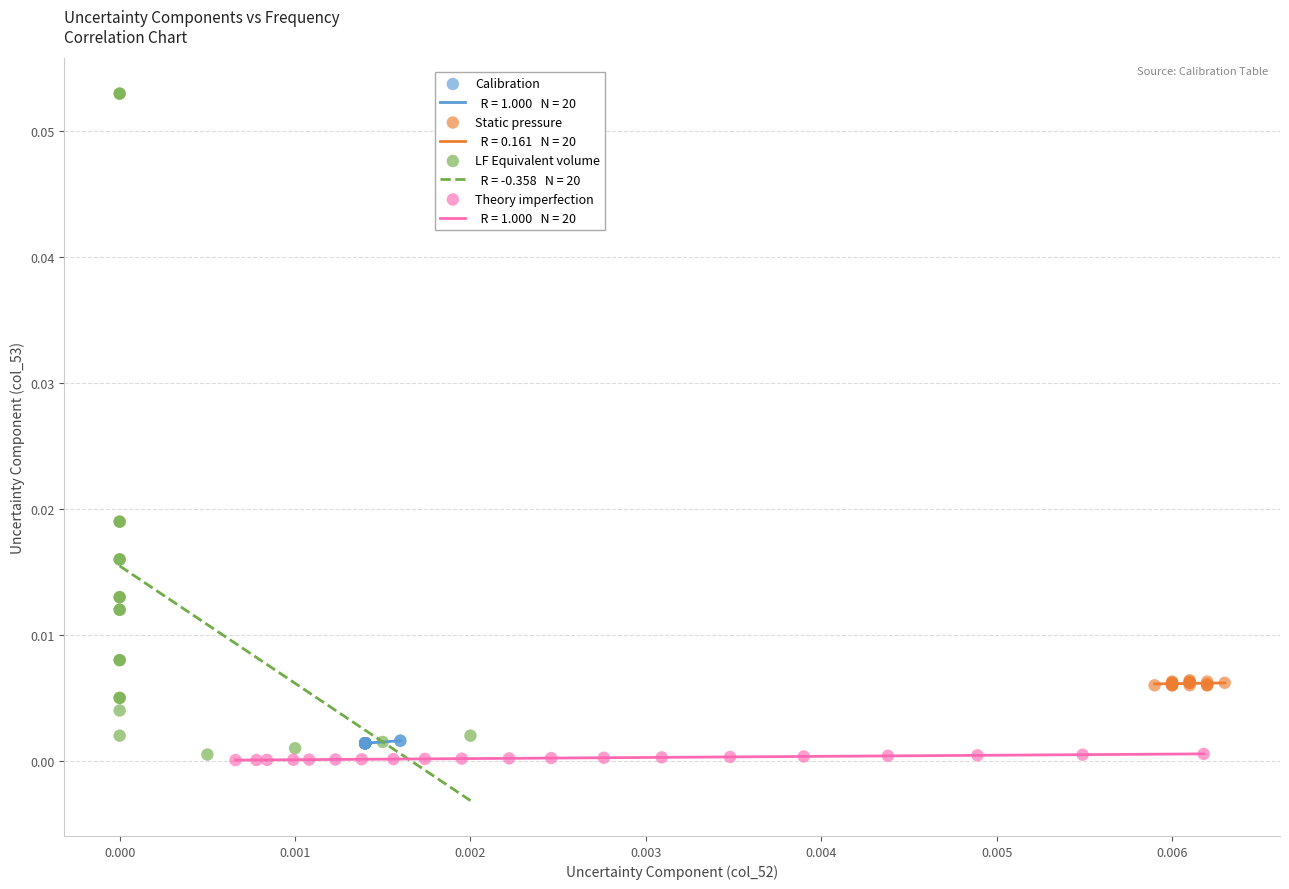

Which series has the widest spread of Y values?

LF Equivalent volume